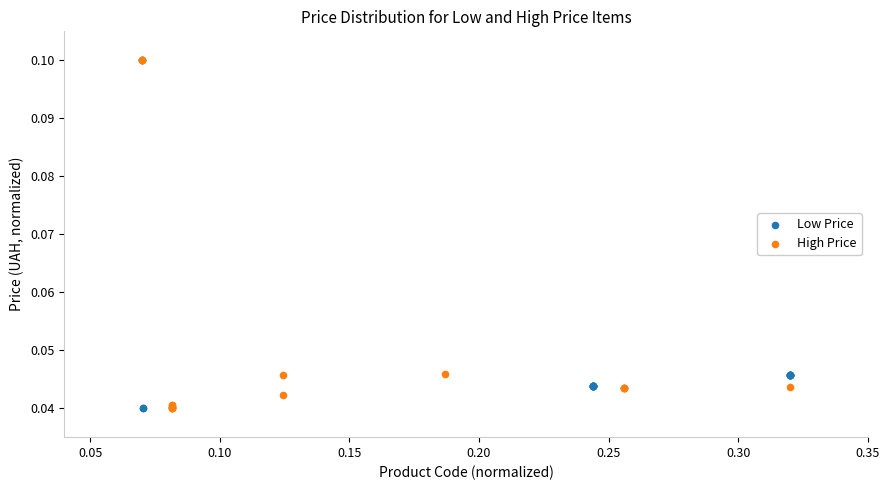

What are all the series names shown in the legend?

Low Price, High Price